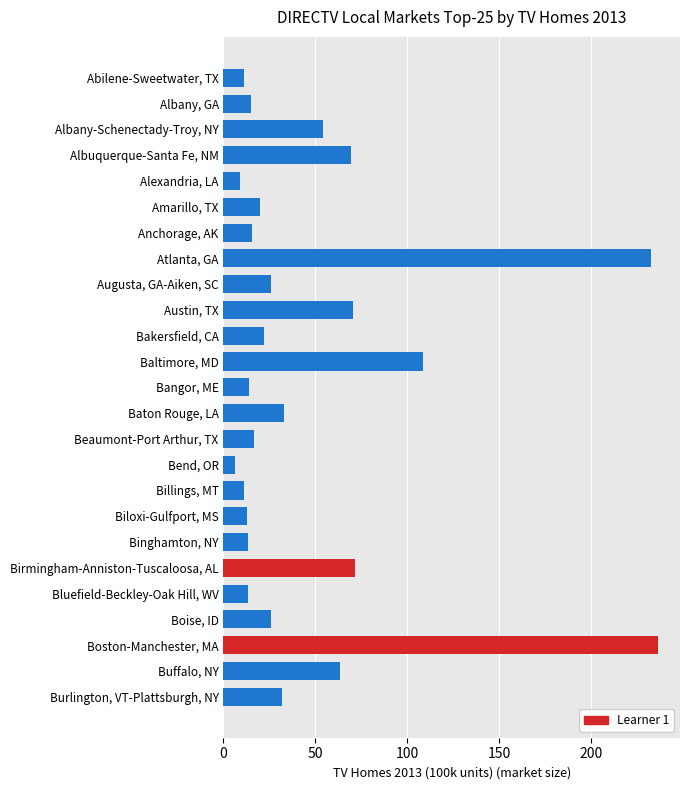

What is the greatest value displayed?

236.7